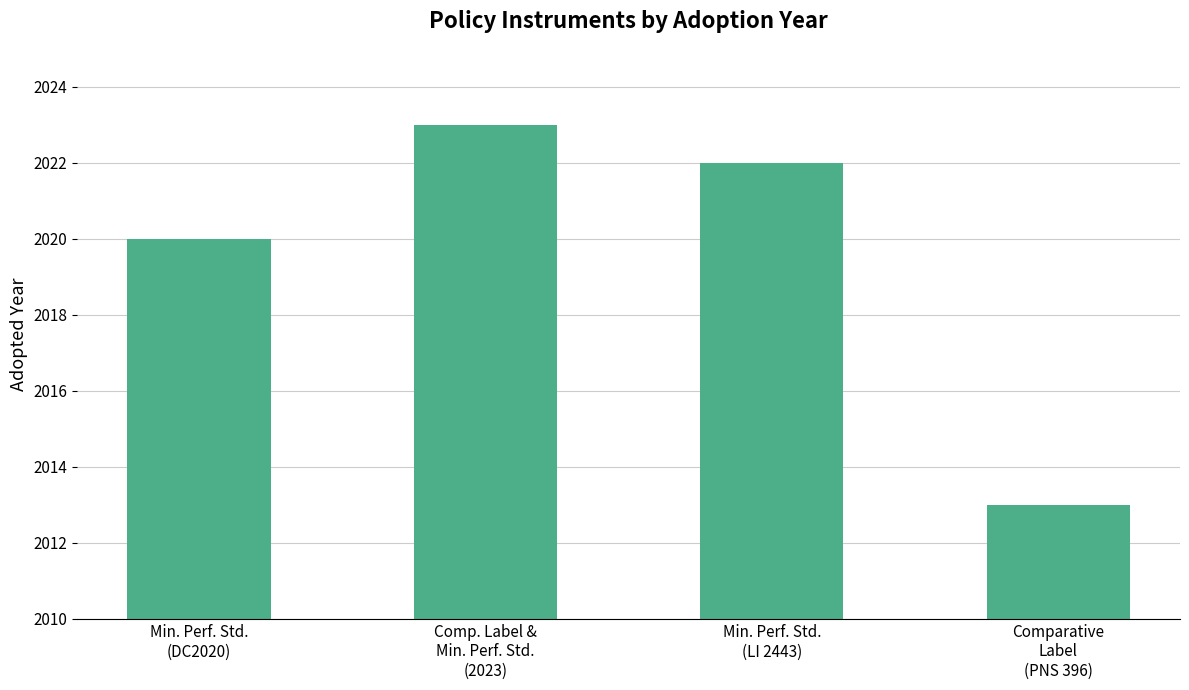

What position from the left is Min. Perf. Std.
(DC2020)?

1